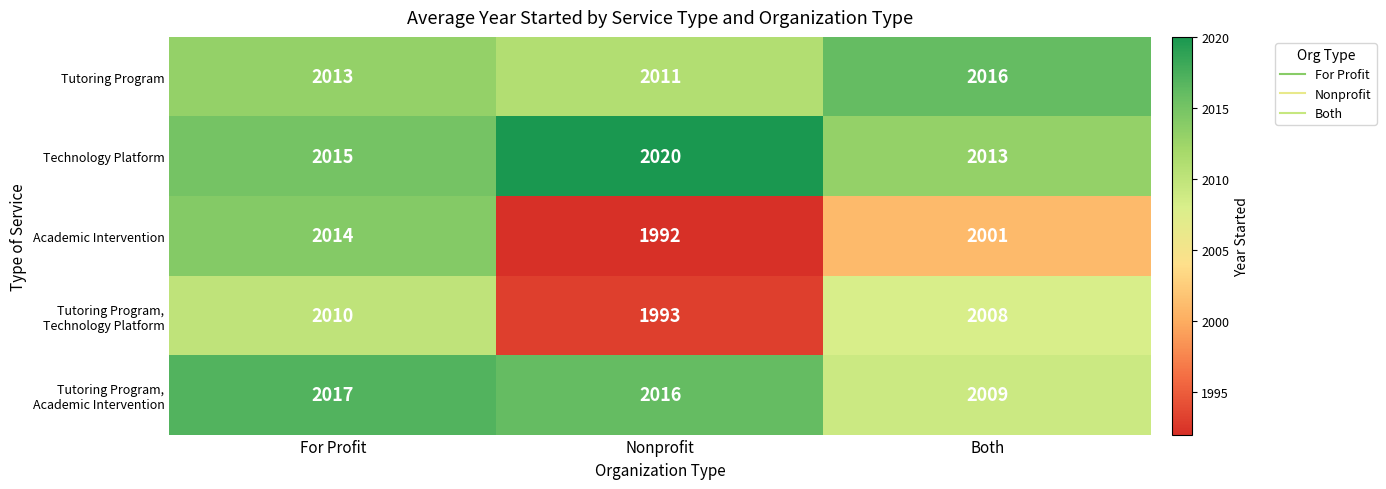

Which series changed the most between For Profit and Both?

Academic Intervention